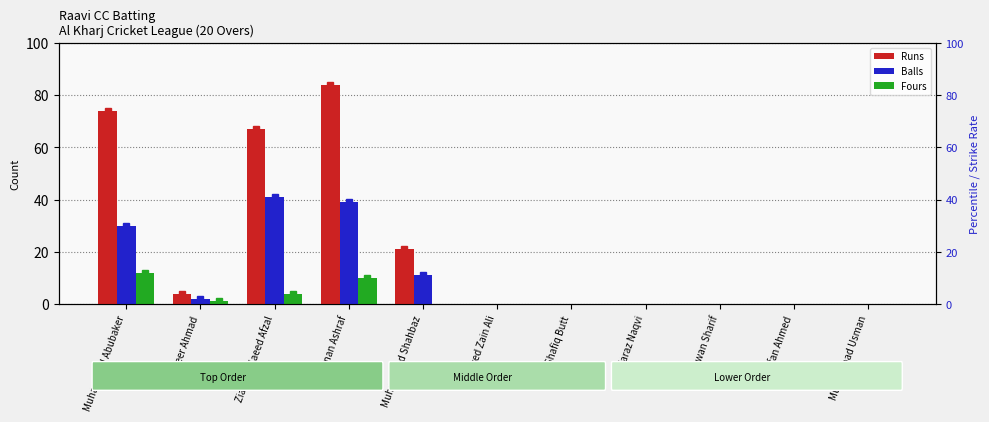

What is the label of the 2nd bar from the left?

Tanveer Ahmad